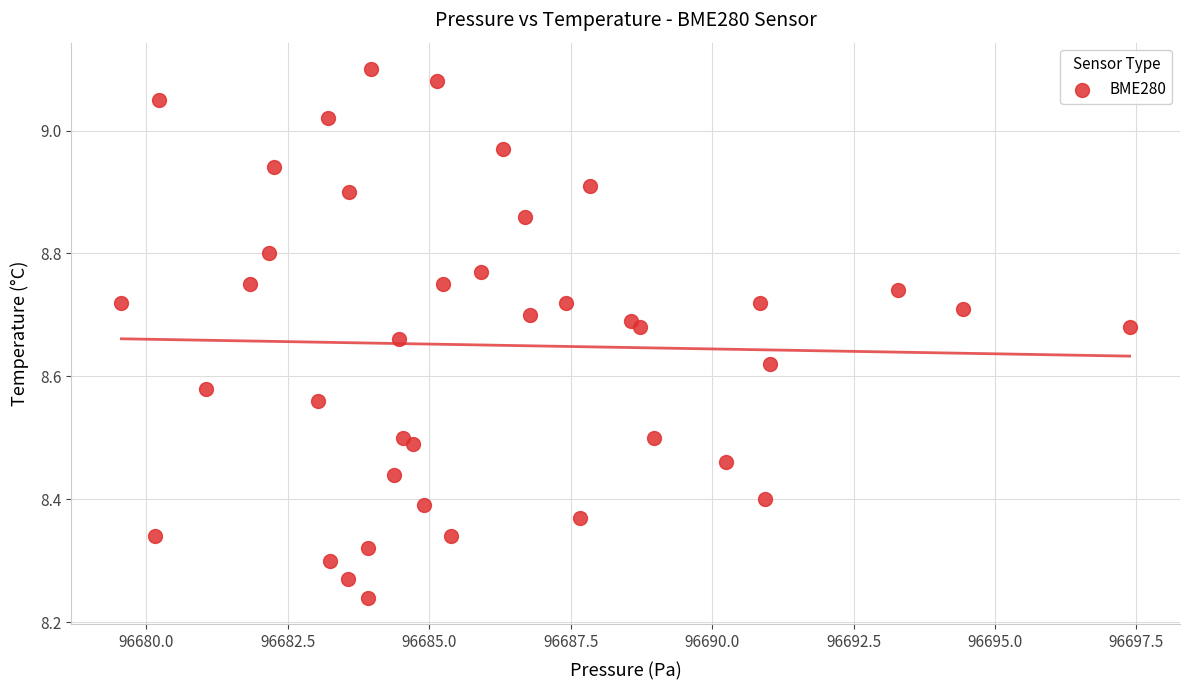

What is the range of Y values (max minus min)?

0.9